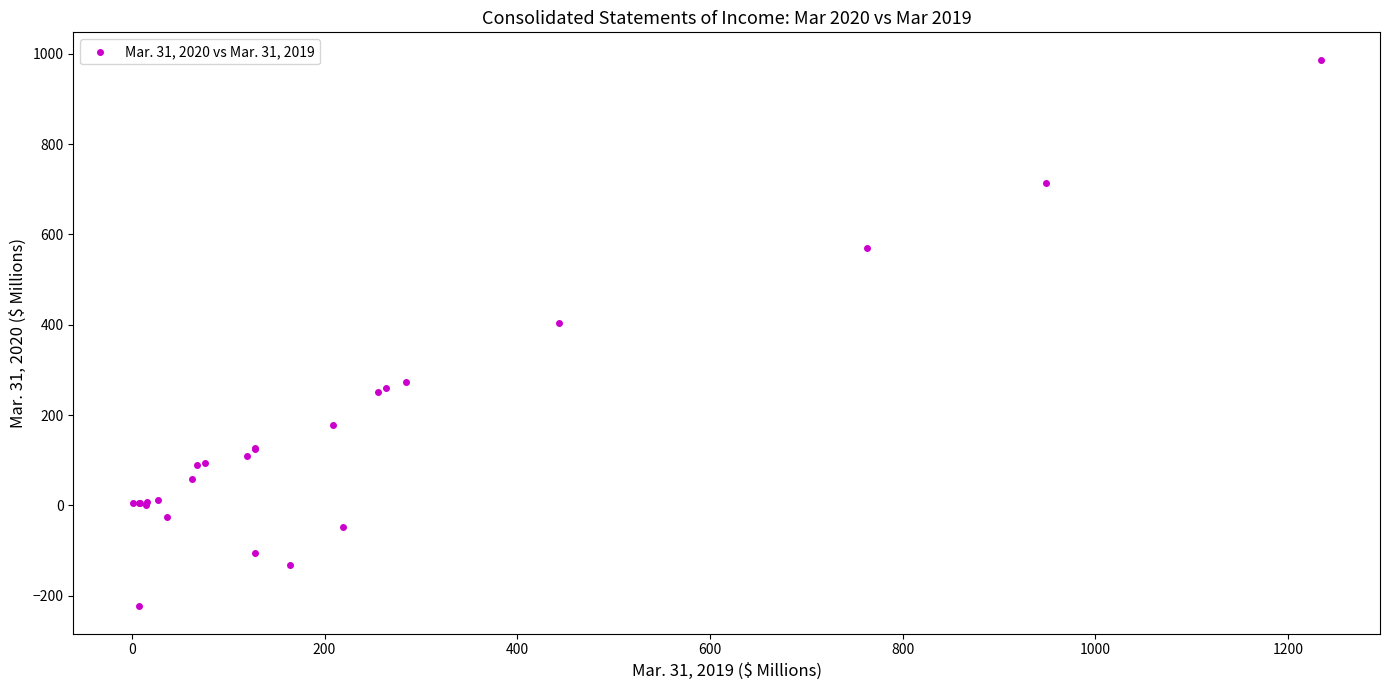

What Y value in the scatter plot is closest to 382?

404